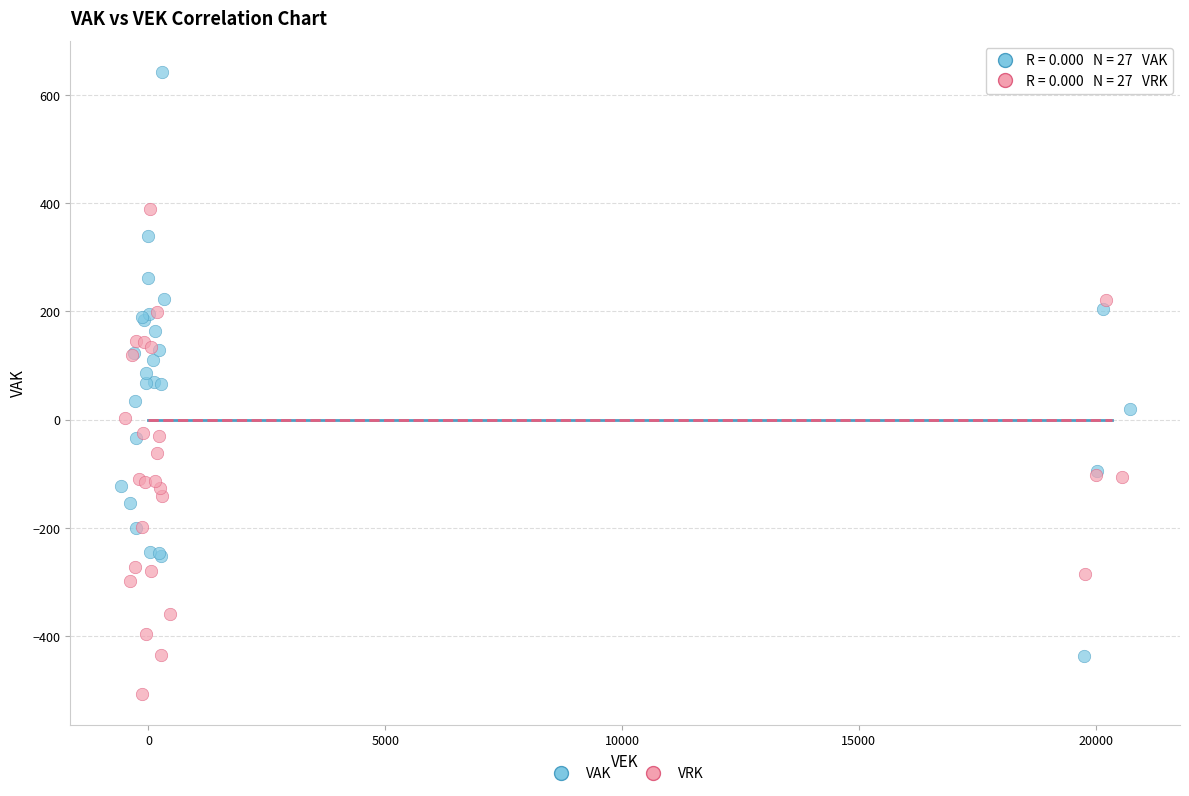

Which series has the largest Y range (max minus min)?

VAK